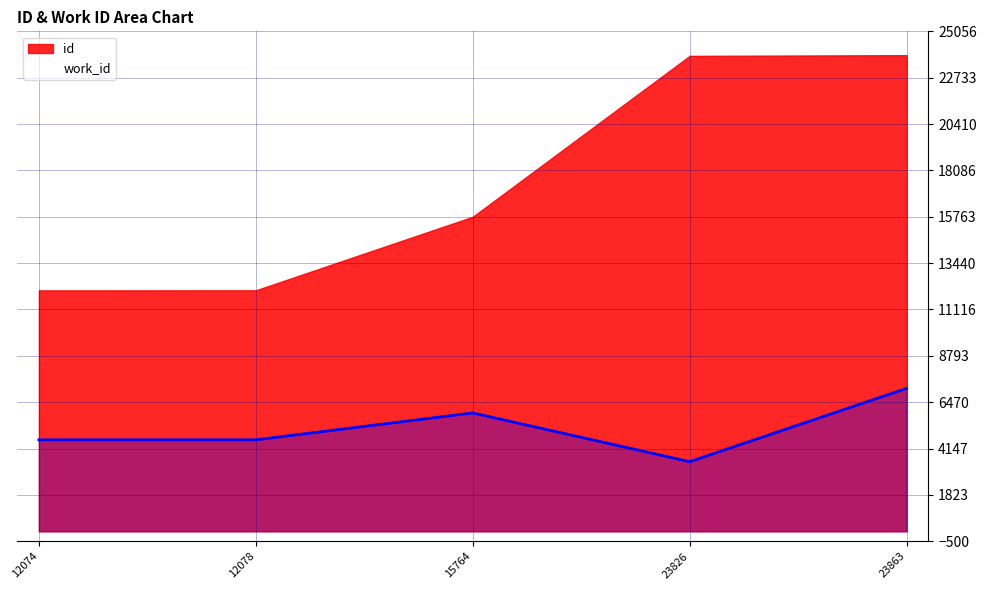

Which has a higher value, 15764 or 12074?

15764